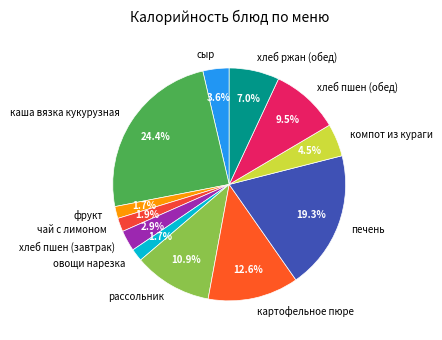

Which has a higher value, хлеб пшен (обед) or каша вязка кукурузная?

каша вязка кукурузная